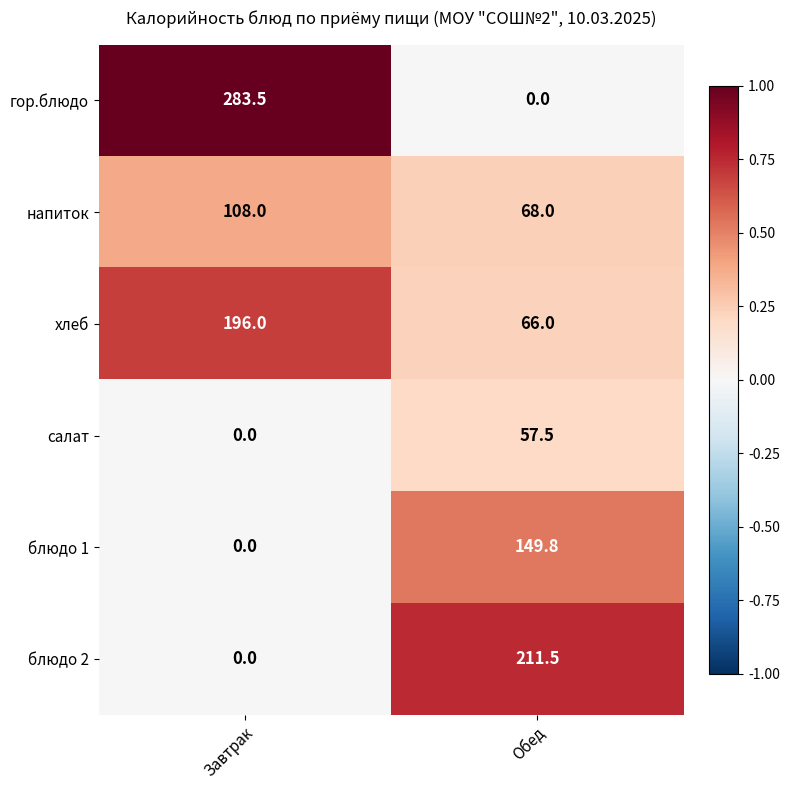

Which label corresponds to the largest value in the chart?

Завтрак